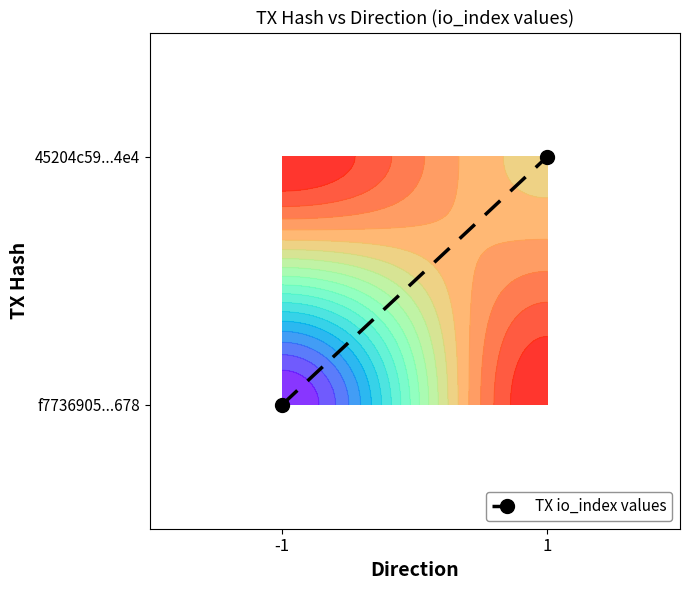

The chart shows a value of 1 at 1. True or false?

False